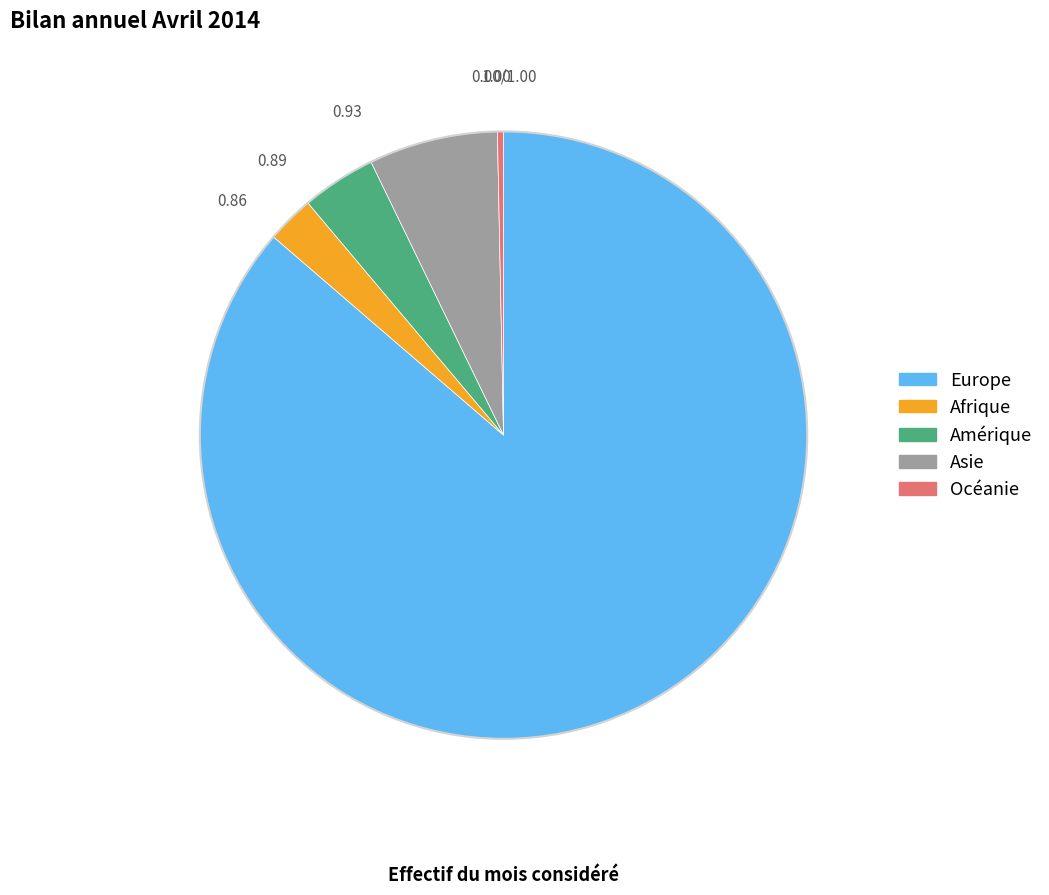

Do Amérique and Afrique together represent more than half of the pie?

No